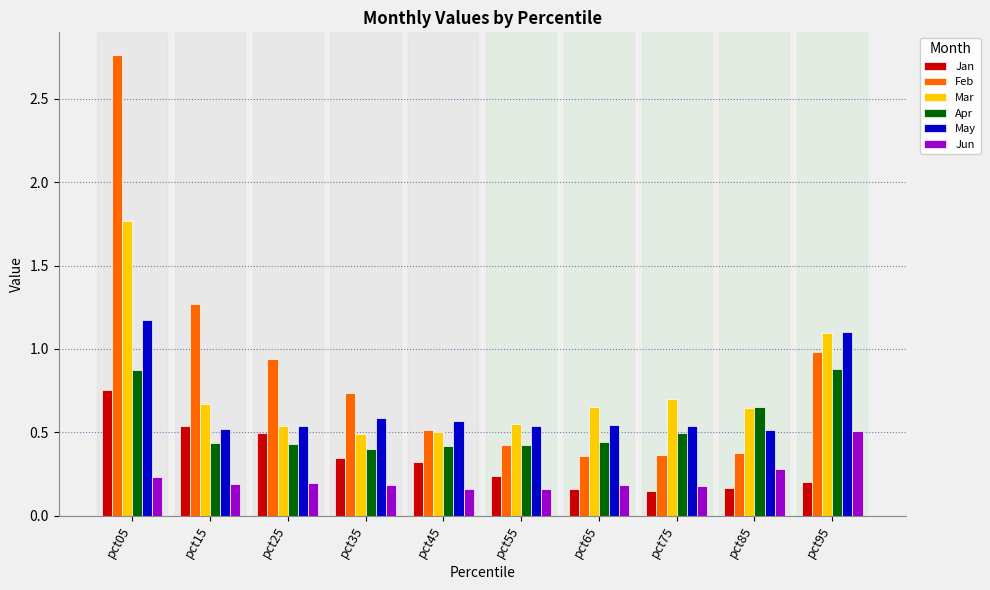

Rank the series by their average value, from lowest to highest.

Jun, Jan, Apr, May, Mar, Feb